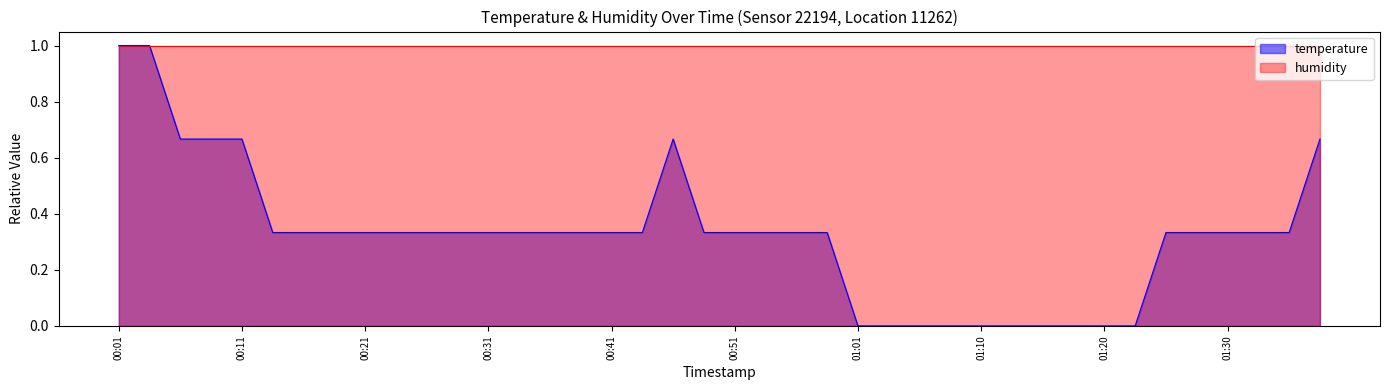

Which label corresponds to the largest value in the chart?

00:01